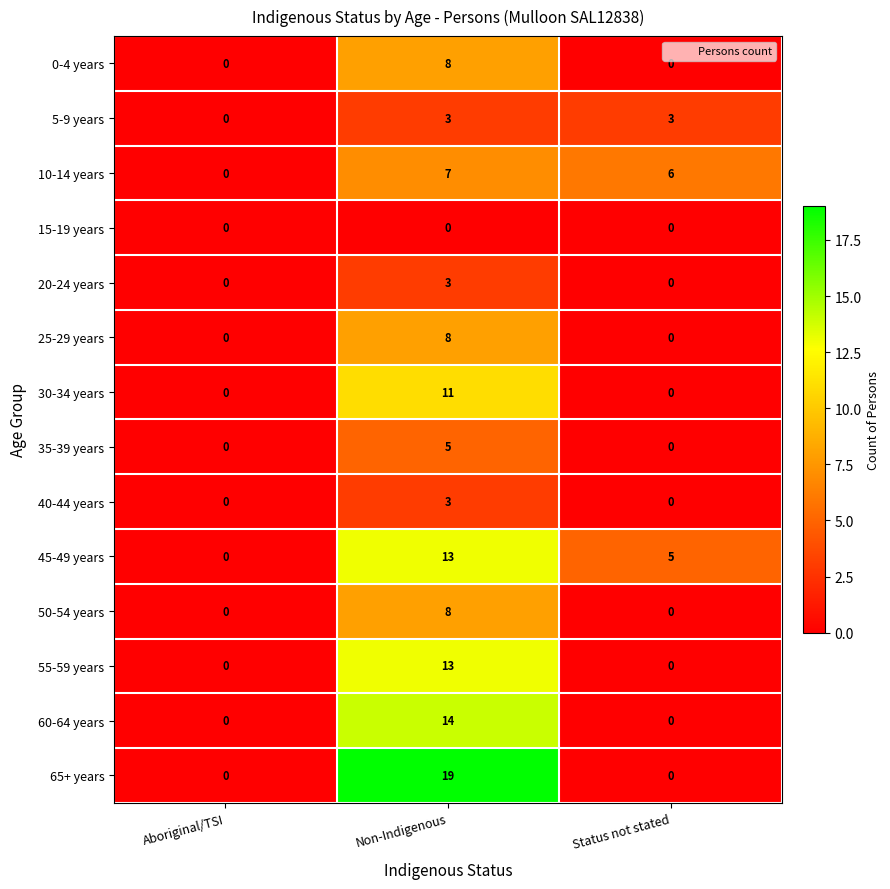

True or false: 30-34 years has a value of 0 at Status not stated.

True